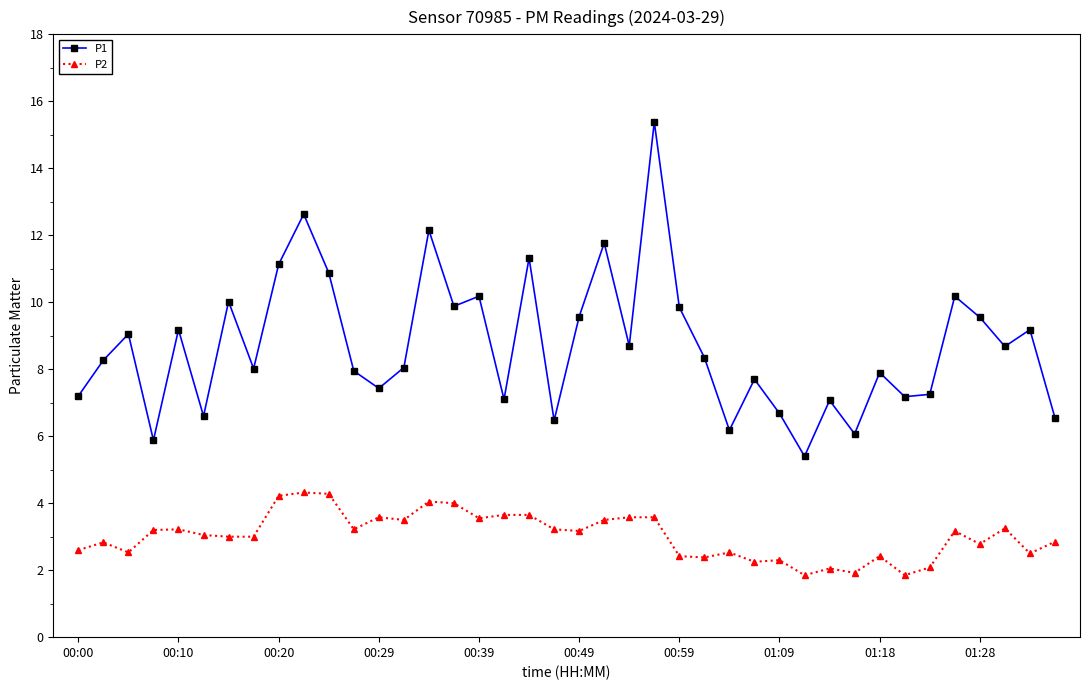

True or false: P1 and P2 intersect in this chart.

False